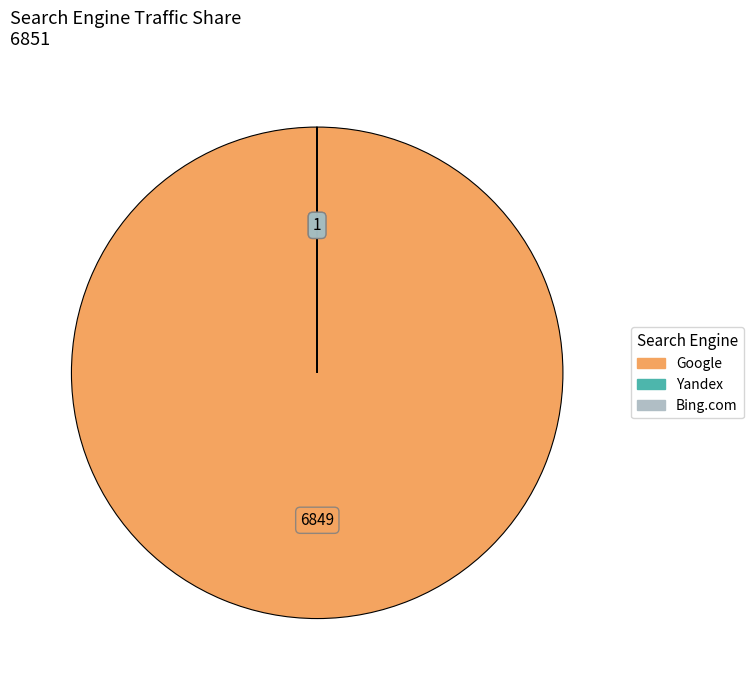

Is there a majority slice in this chart?

Yes